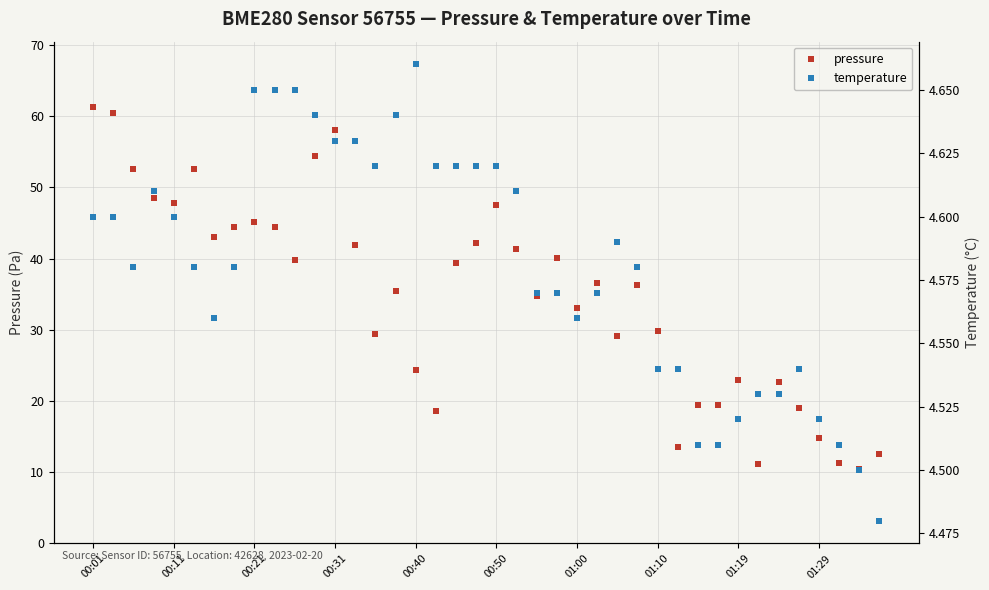

True or false: temperature and pressure cross at least once.

False